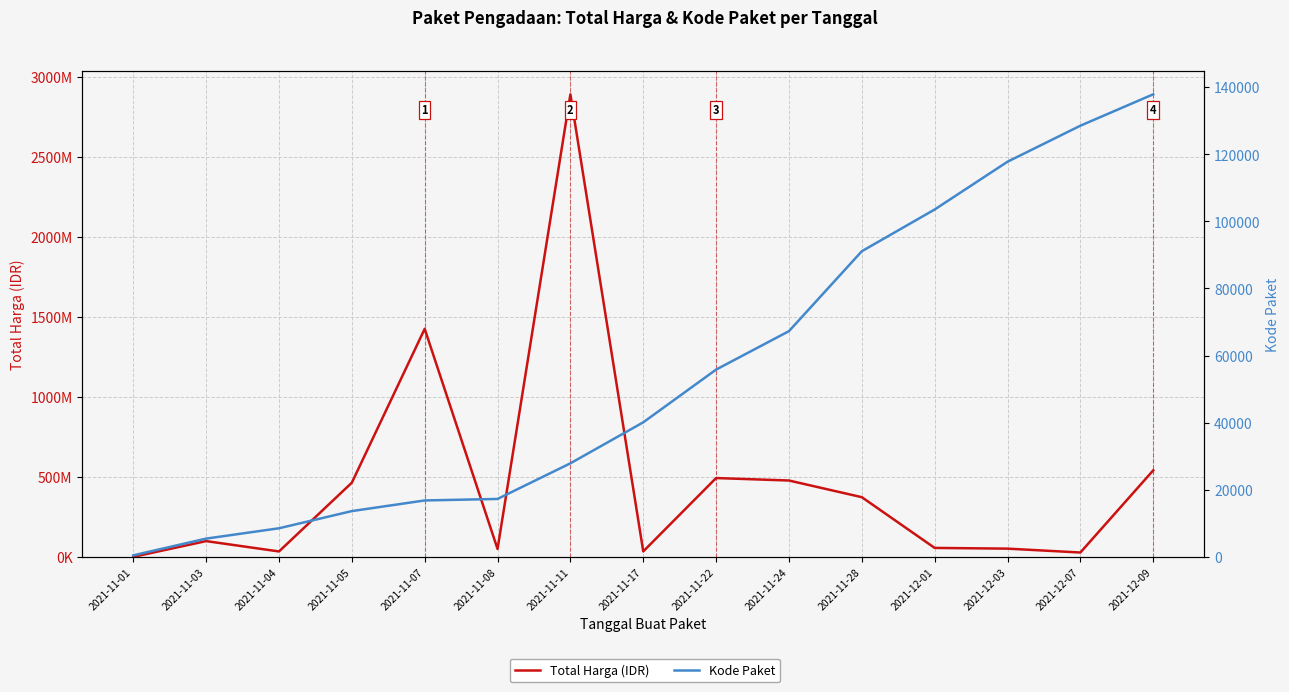

Does the chart display data point markers on the line(s)?

No